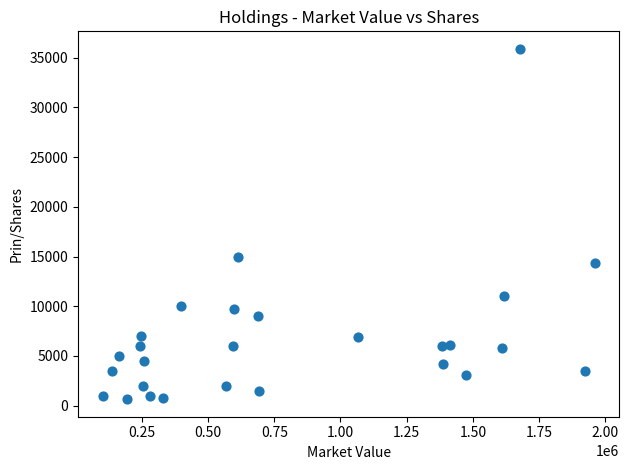

What Y value in the scatter plot is closest to 18275?

15000